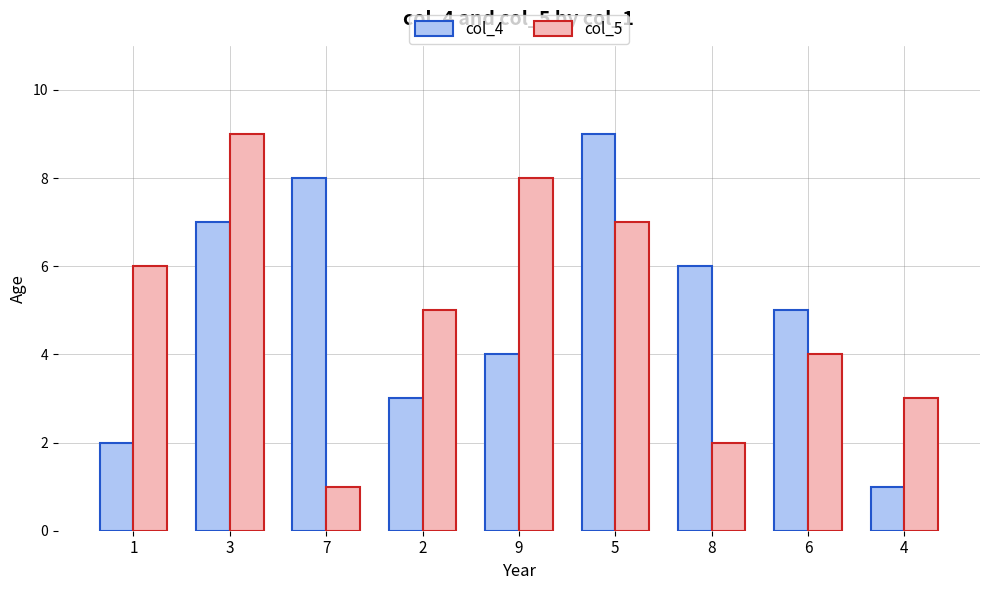

What is the difference between the maximum and second lowest values in the col_4 series?

7